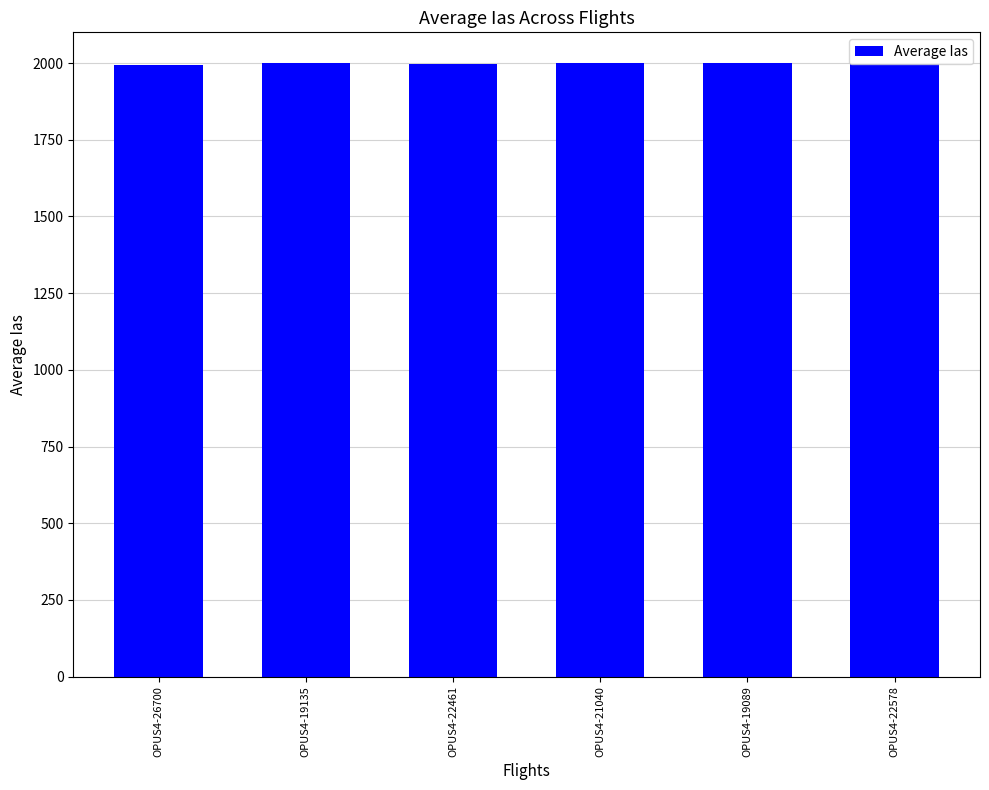

What is the sum of the values at OPUS4-22461 and OPUS4-21040?

3997